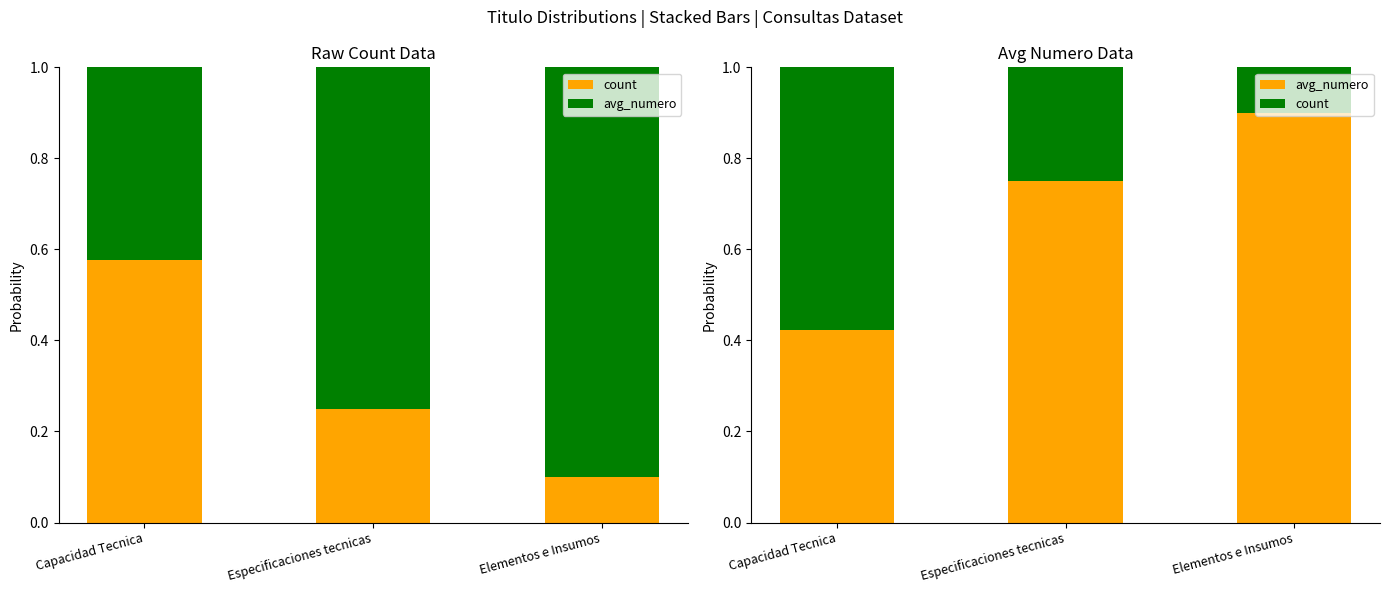

At which label is count closest to 0?

Elementos e Insumos